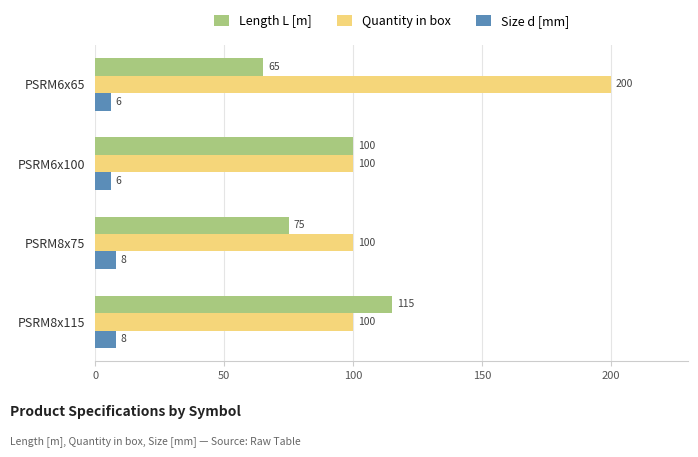

Rank the categories by Length L [m] value from lowest to highest.

PSRM6x65, PSRM8x75, PSRM6x100, PSRM8x115